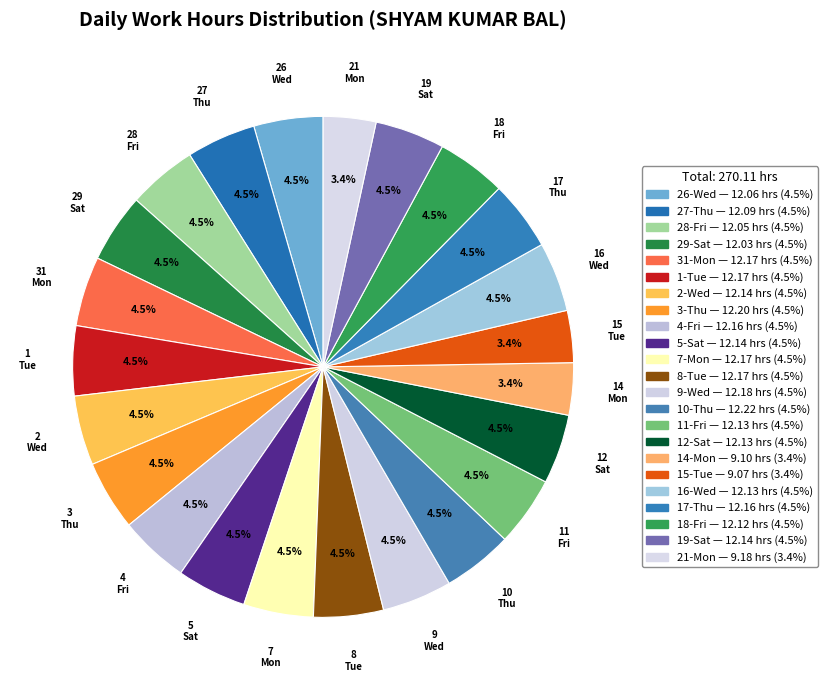

True or false: 8-Tue accounts for 1% of the total.

False